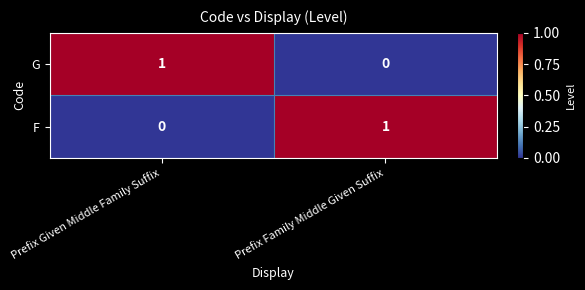

True or false: G has a value of -1 at Prefix Family Middle Given Suffix.

False